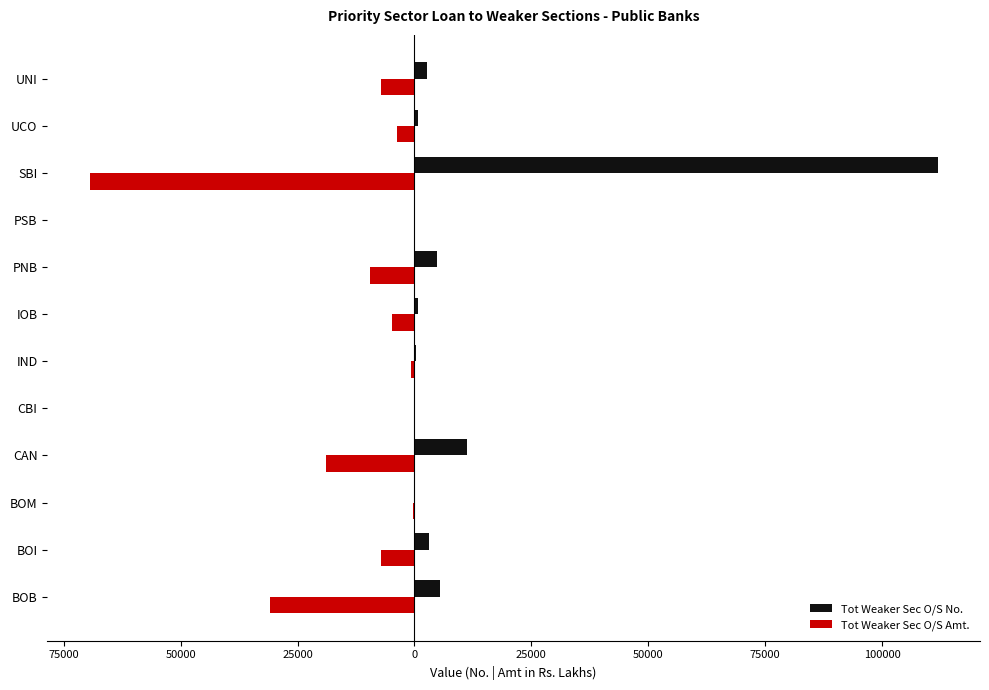

What are all the series names shown in the legend?

Tot Weaker Sec O/S No., Tot Weaker Sec O/S Amt.